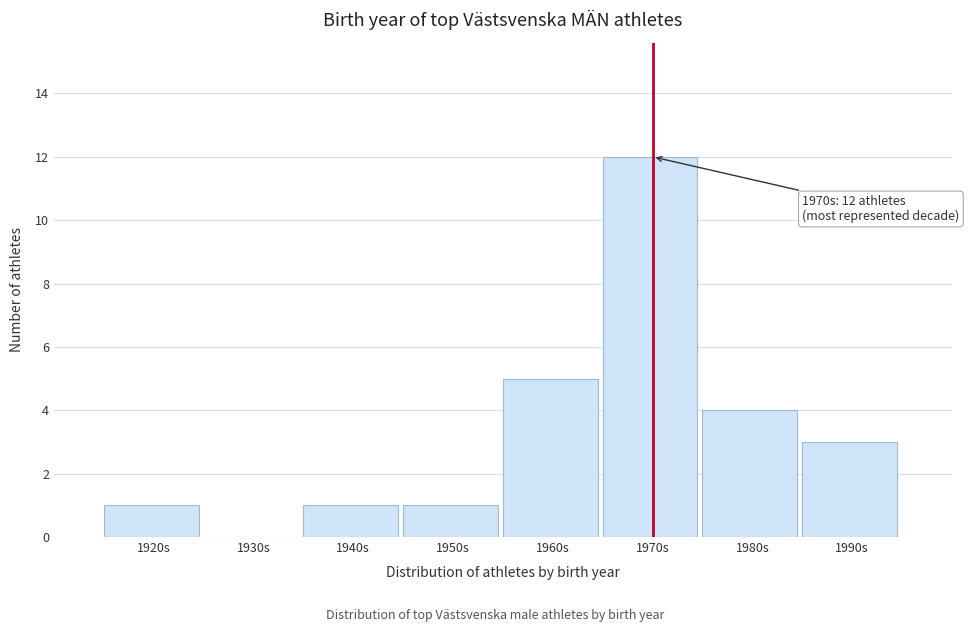

Reading left to right, what are all the values shown in this chart?

1920s=1	1930s=0	1940s=1	1950s=1	1960s=5	1970s=12	1980s=4	1990s=3